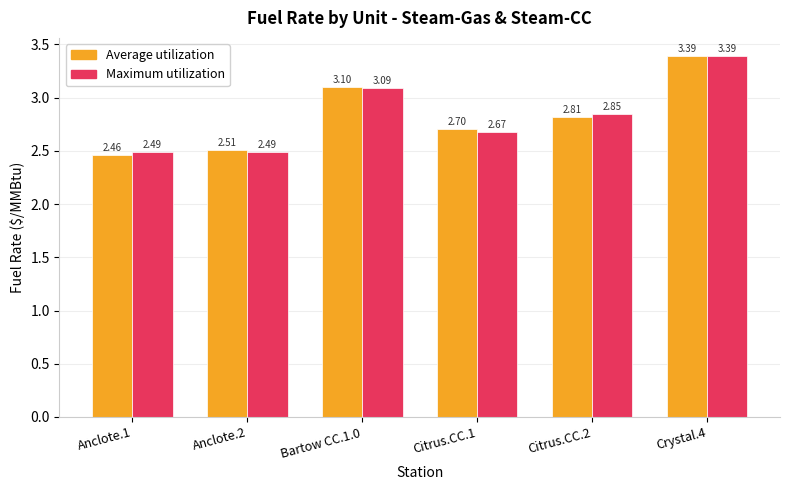

List the labels in order of Average utilization value, smallest first.

Anclote.1, Anclote.2, Citrus.CC.1, Citrus.CC.2, Bartow CC.1.0, Crystal.4